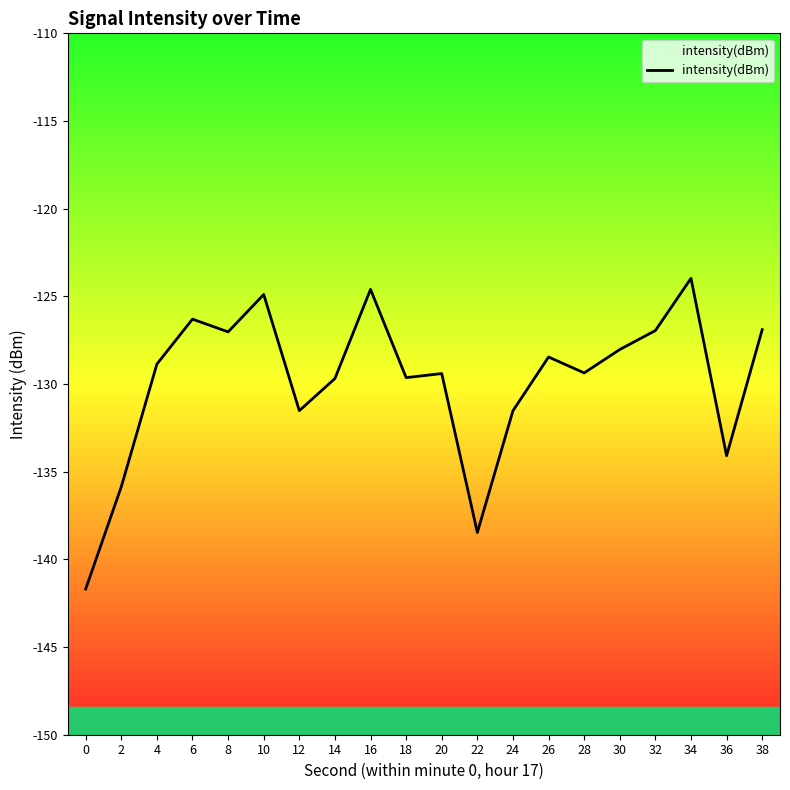

What is the minimum value shown in the chart?

-141.7